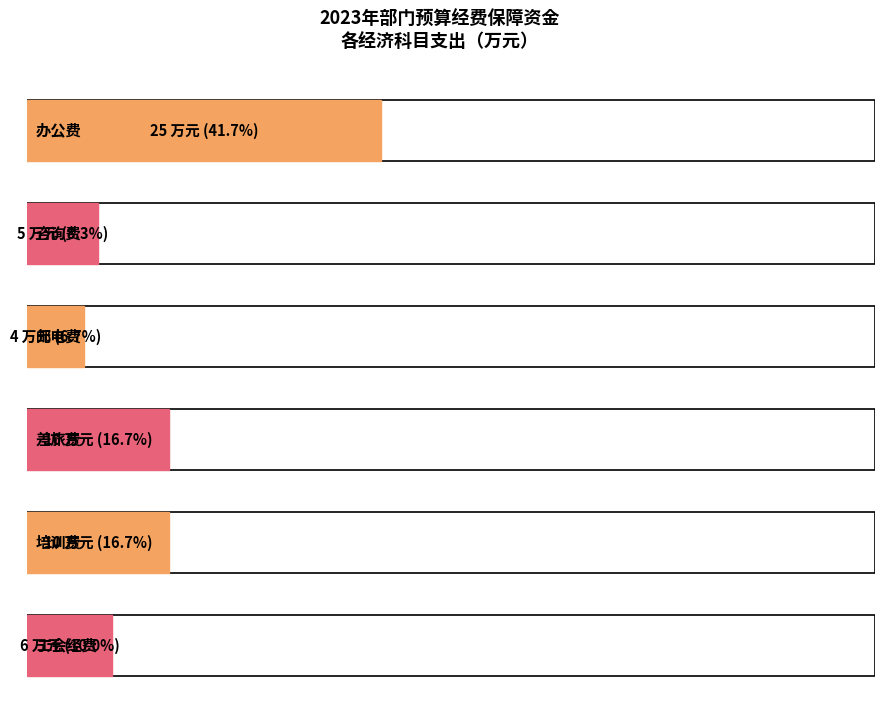

Reading right to left, extract all data points from this chart.

工会经费=6	培训费=10	差旅费=10	邮电费=4	咨询费=5	办公费=25